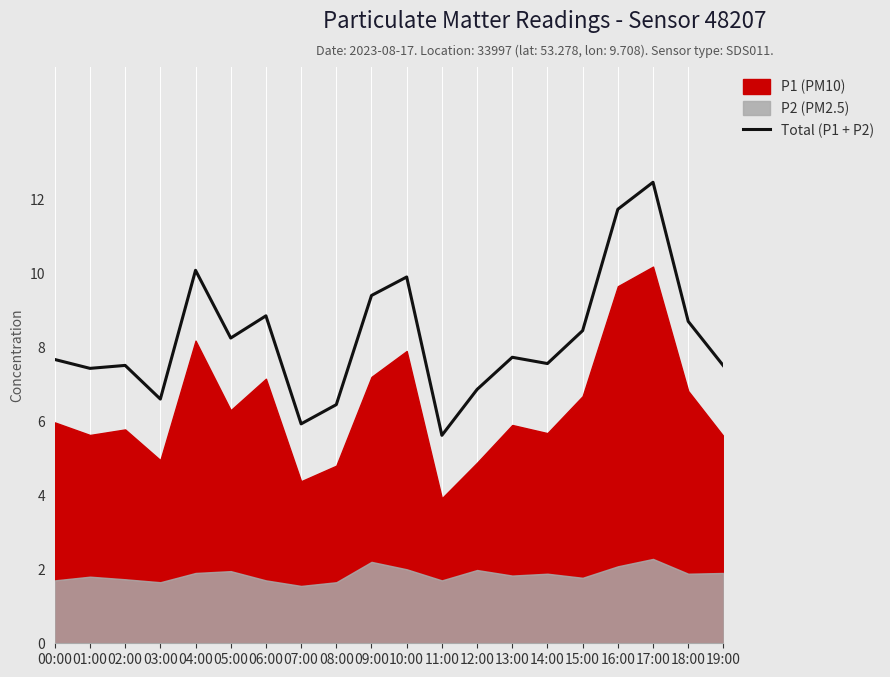

The chart shows a value of 7.7 at 13:00. True or false?

True